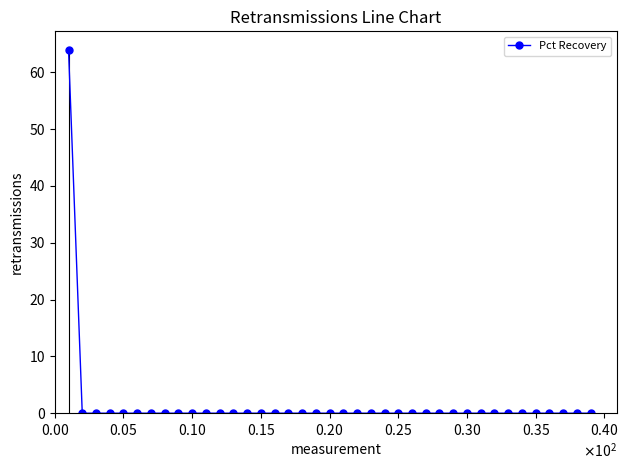

Reading left to right, what are all the values shown in this chart?

64	0	0	0	0	0	0	0	0	0	0	0	0	0	0	0	0	0	0	0	0	0	0	0	0	0	0	0	0	0	0	0	0	0	0	0	0	0	0